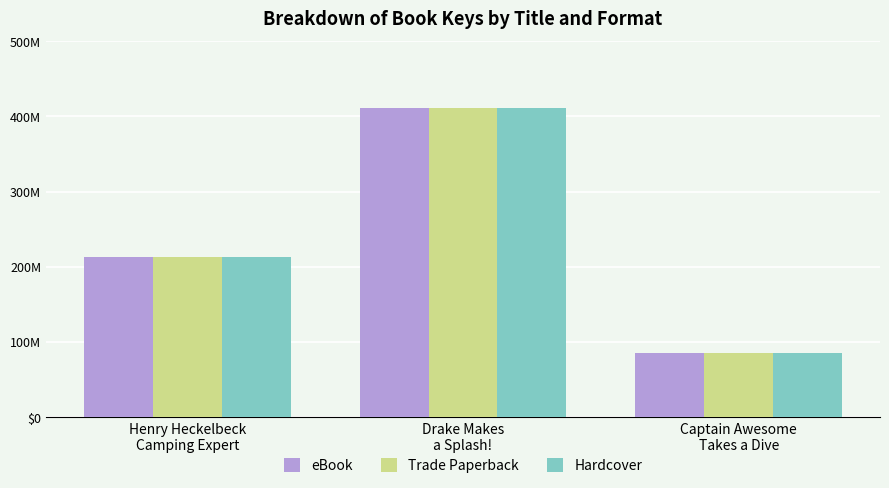

Is the value of Hardcover at Drake Makes
a Splash! greater than the value of eBook at Henry Heckelbeck
Camping Expert?

Yes